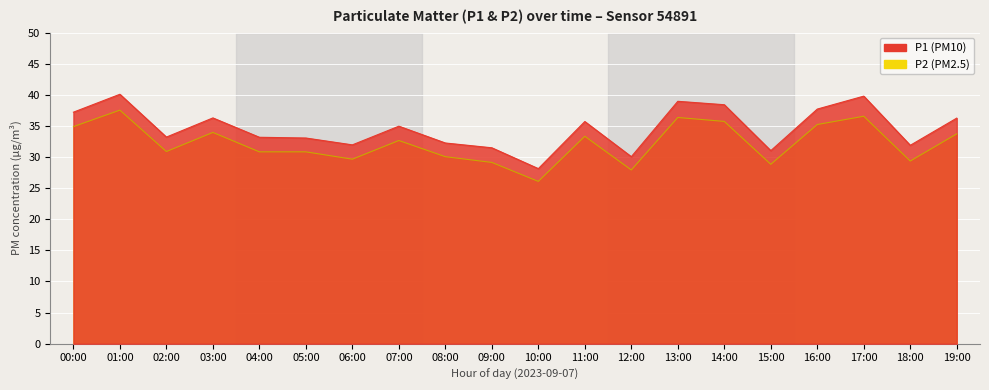

What is the highest value of the P1 series?

40.1